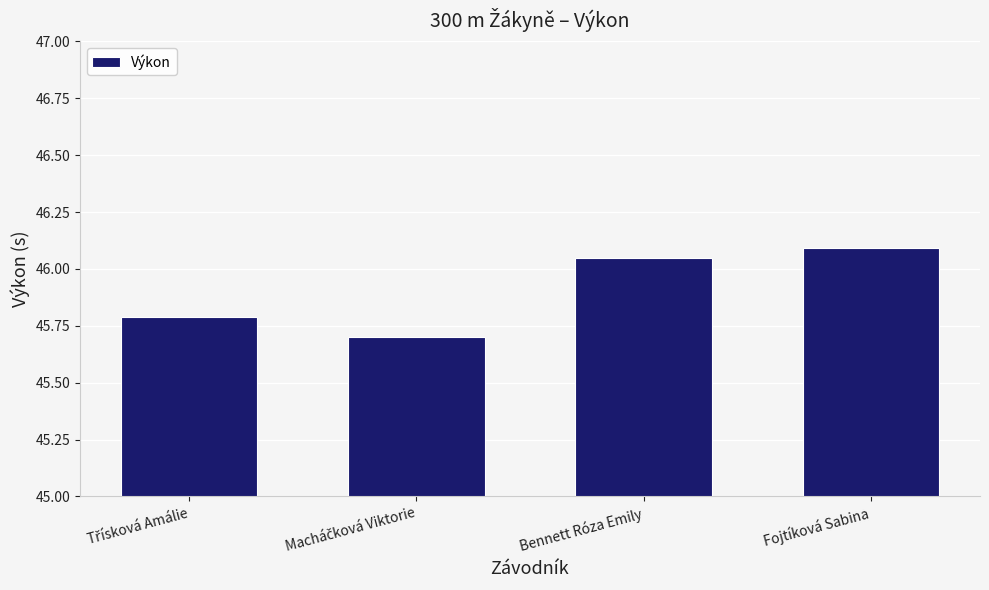

Where does the data first go above 46?

Bennett Róza Emily